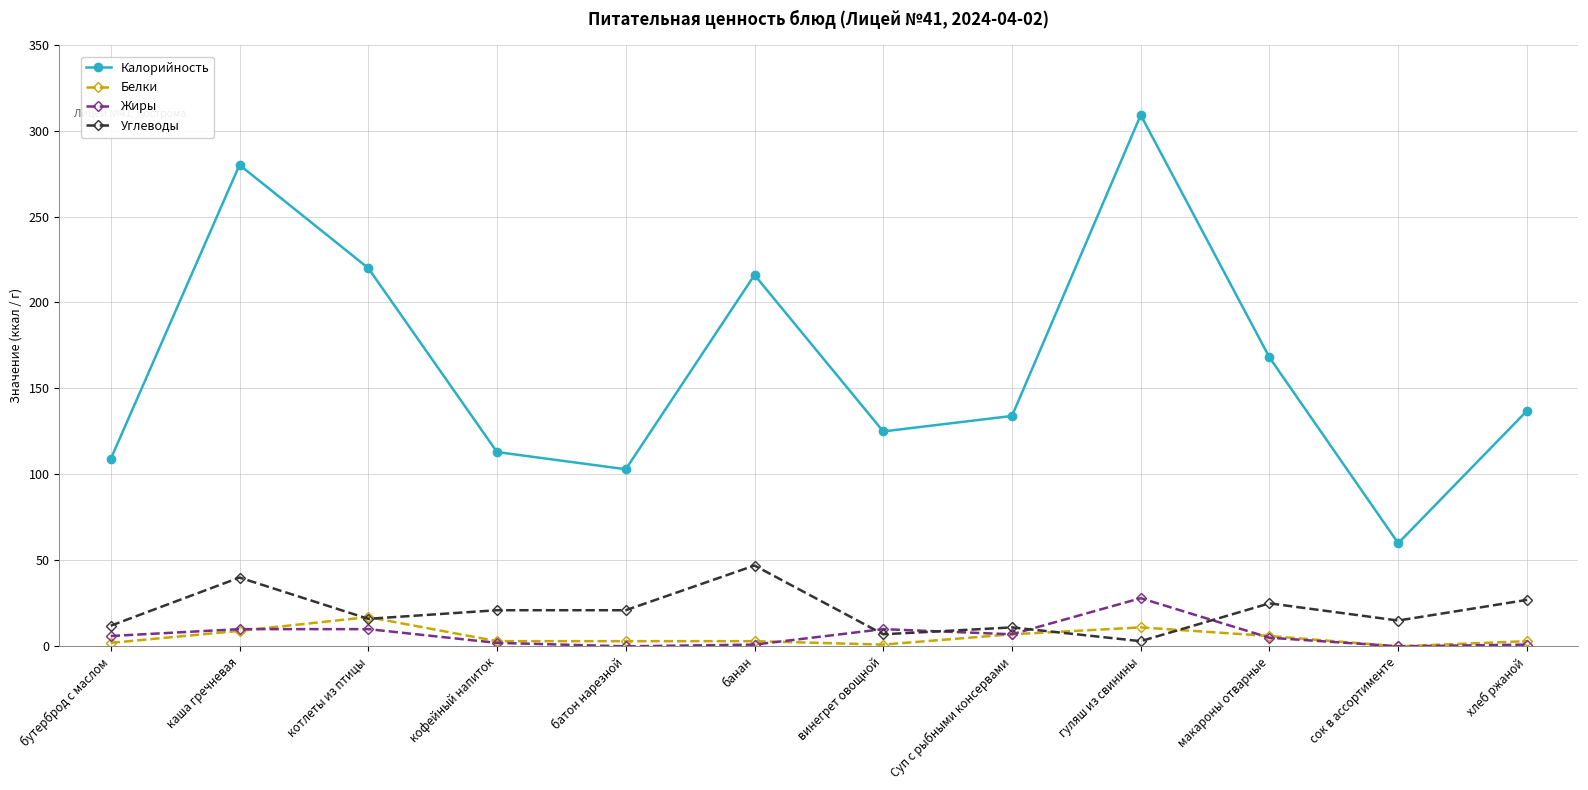

Which series has the largest total across all categories?

Калорийность